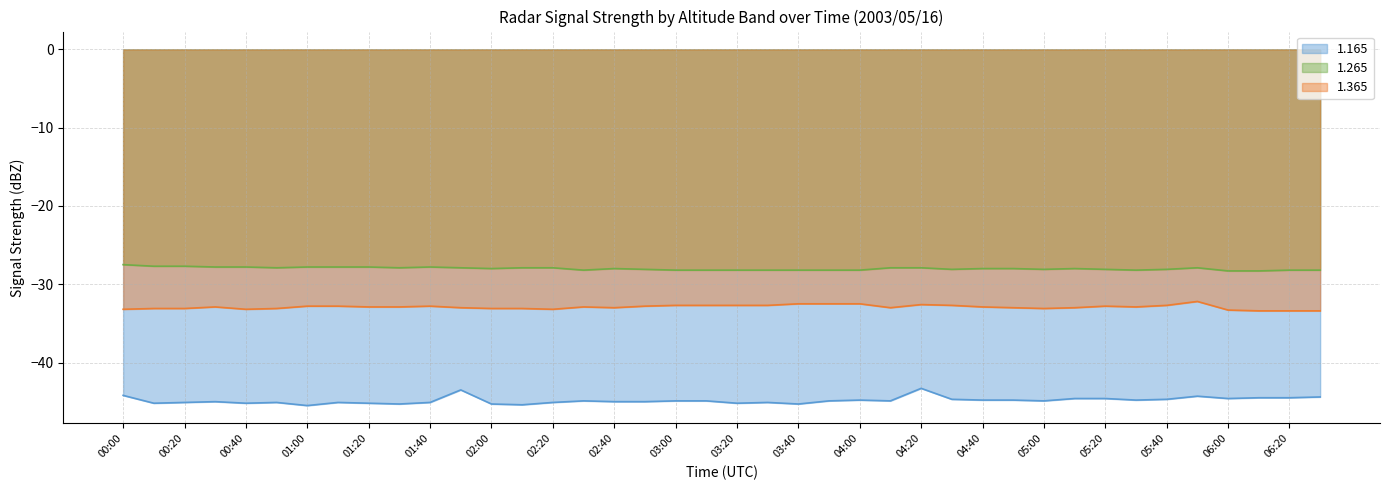

True or false: 1.365 has a value of -33.4 at 06:20.

True